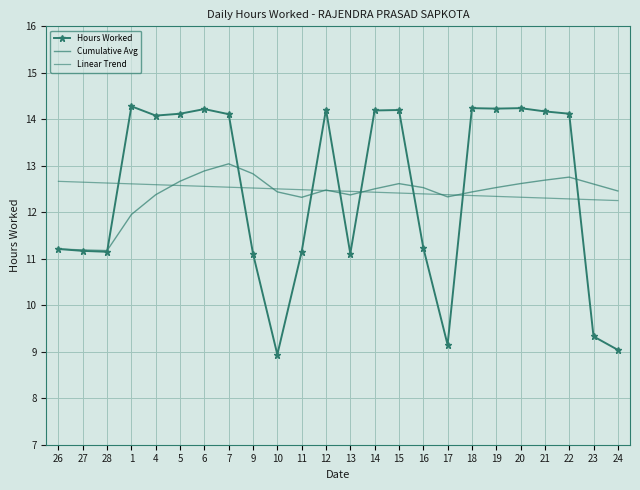

What is the maximum value shown in the chart?

14.3